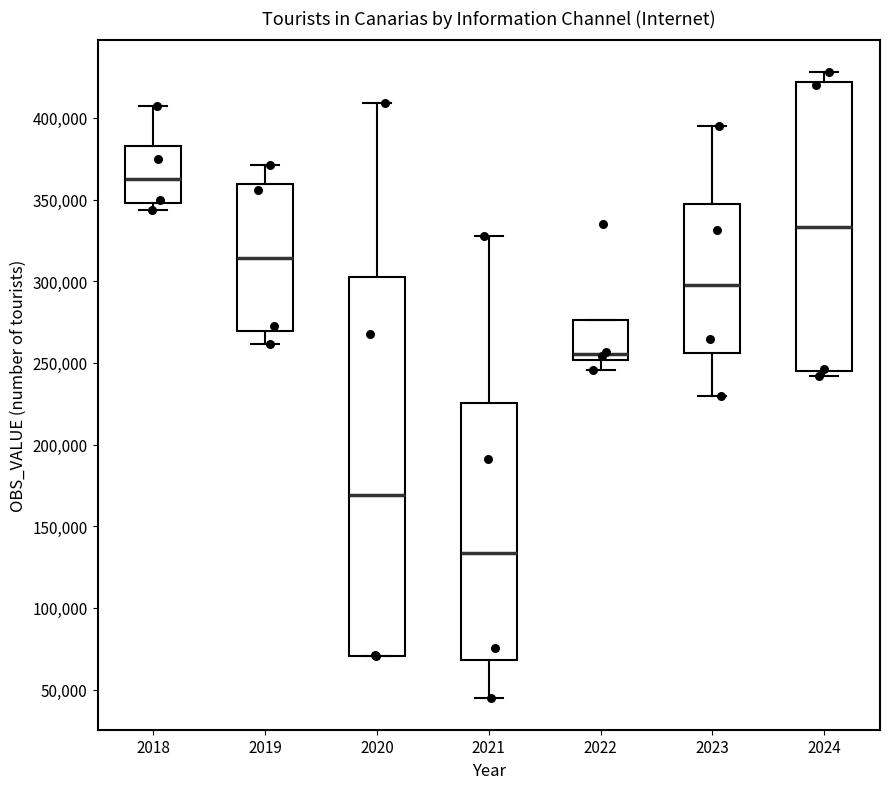

Comparing the boxes themselves (not the whiskers), which one is the tallest?

2020